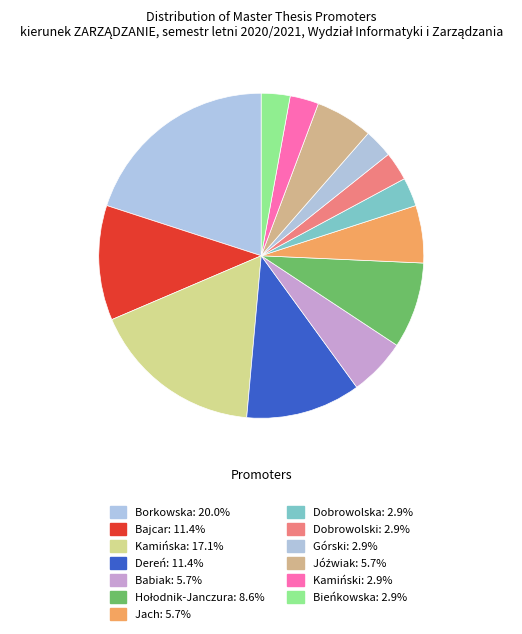

To the nearest percent, what is the average slice percentage?

8%